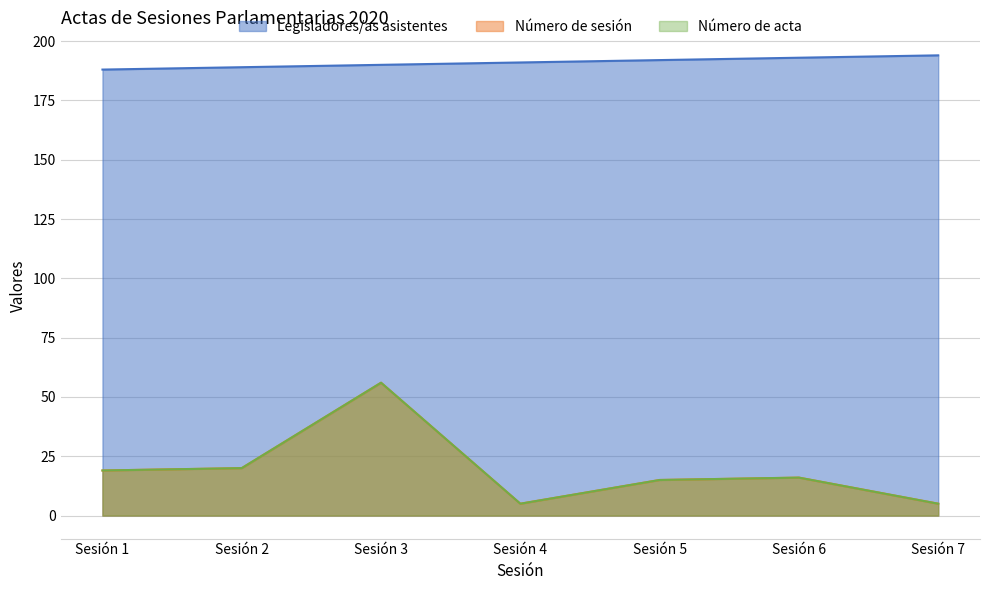

Rank the series at Sesión 1 from highest to lowest value.

Legisladores/as asistentes, Número de sesión, Número de acta